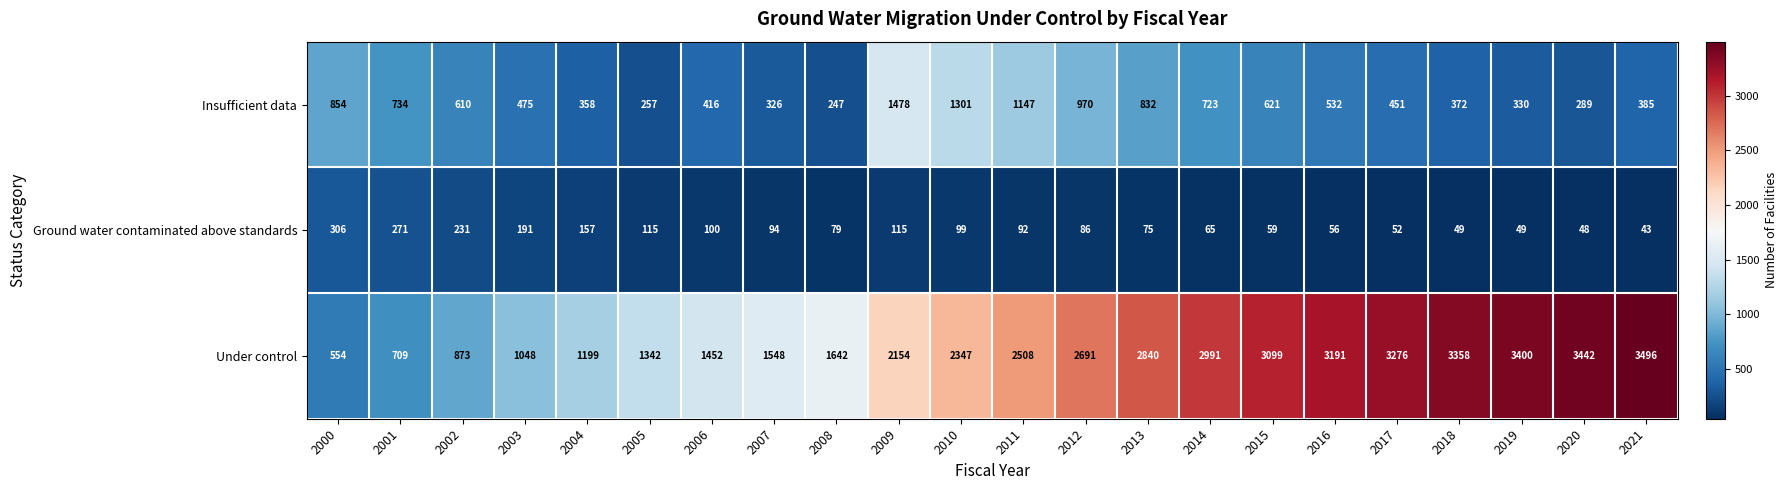

What is the sum of all Insufficient data values?

13708